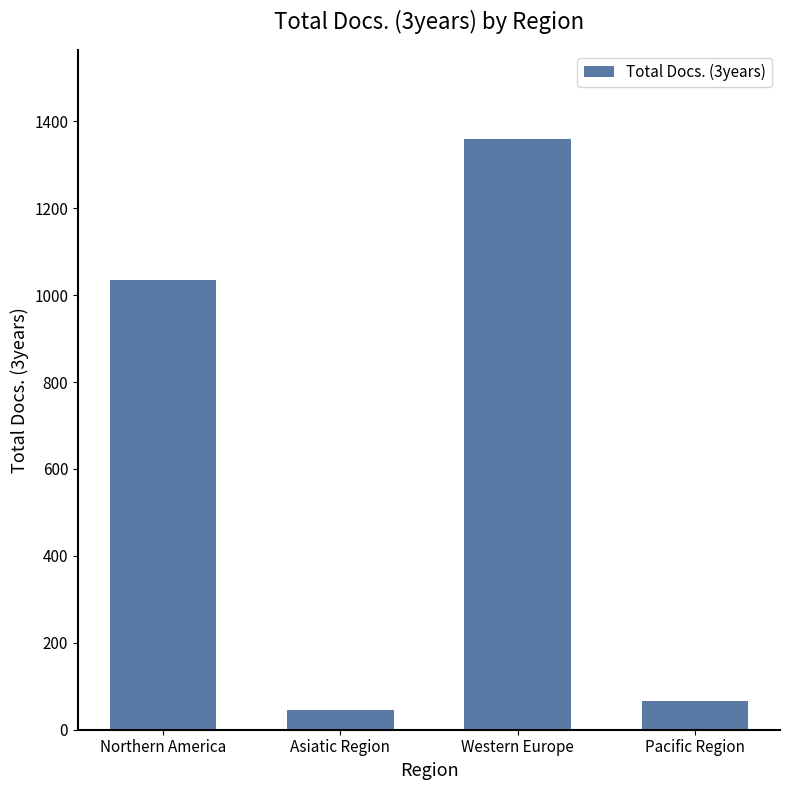

Is it true that the value at Pacific Region is 65?

True